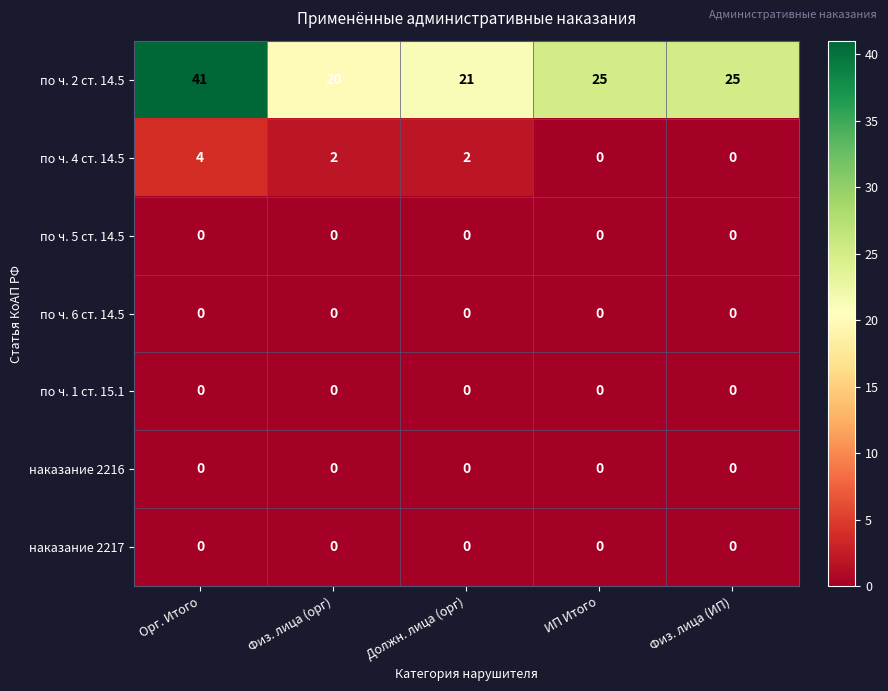

Count the number of data series in this chart.

7